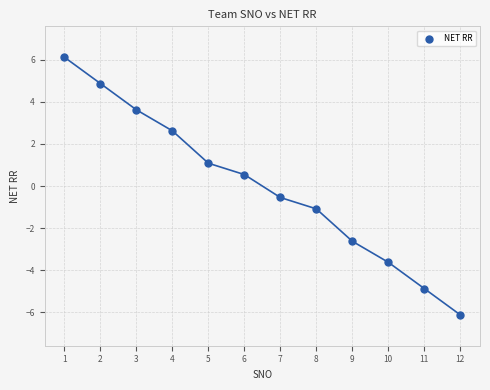

What is the average X value?

6.5